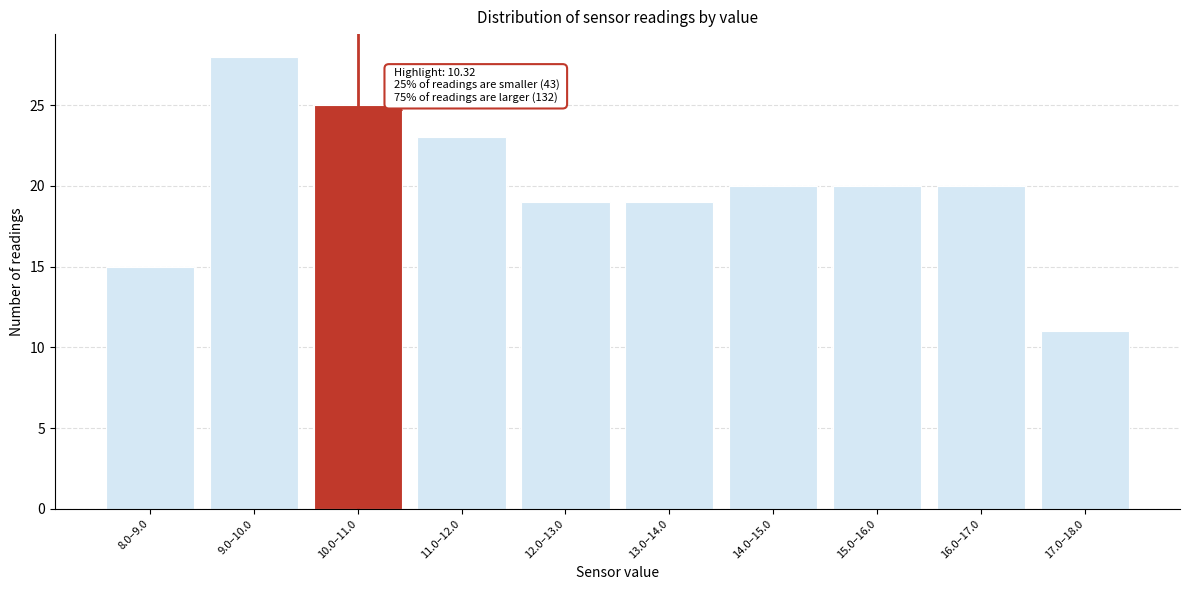

Reading left to right, transcribe all the data shown in this chart.

15	28	25	23	19	19	20	20	20	11